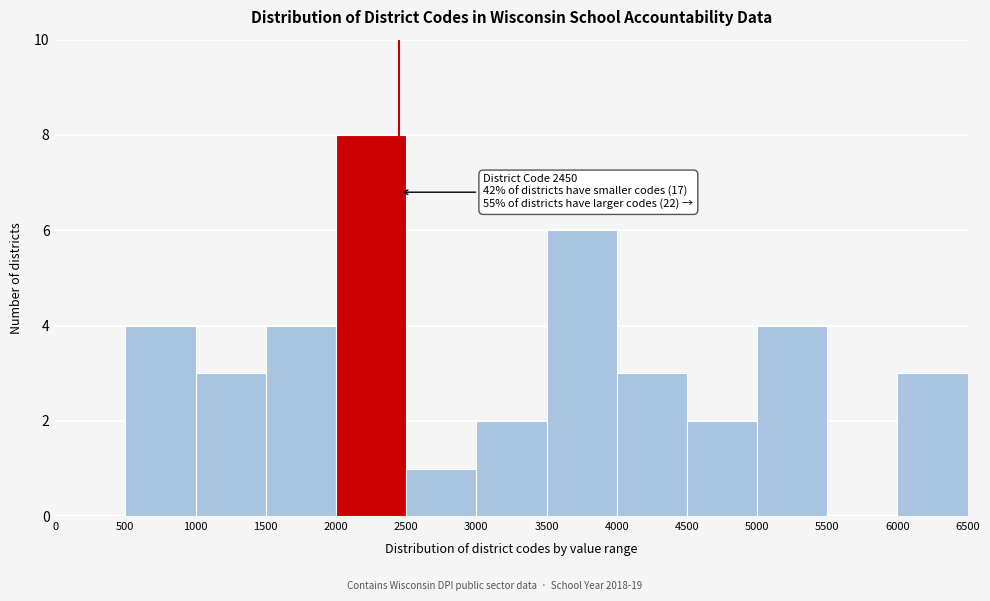

Over which range of the x-axis is the bar tallest?

2000 to 2500